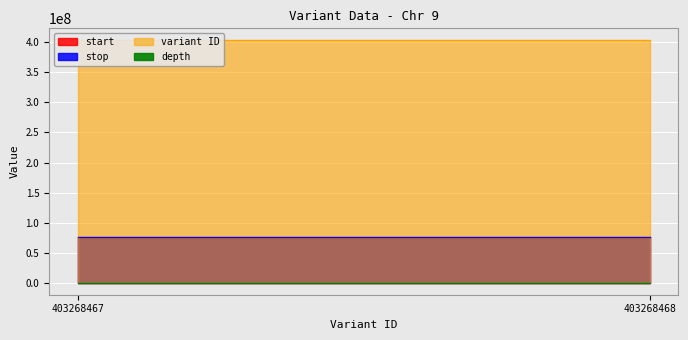

Is the value of start at 403268468 greater than the value of variant ID at 403268467?

No